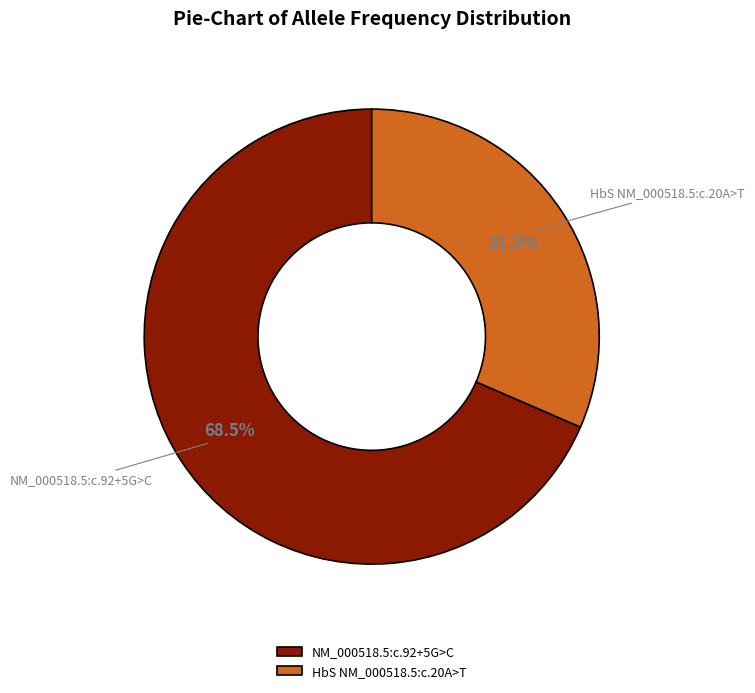

Does any single category account for the majority?

Yes